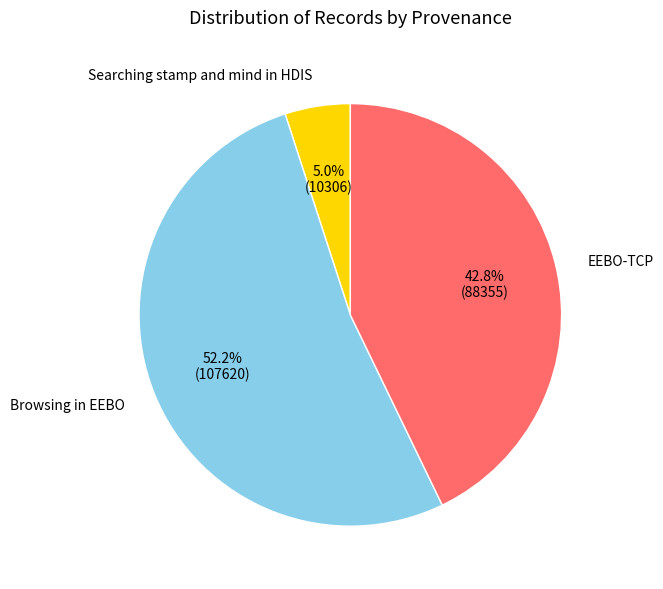

Which category has the smallest portion of the pie?

Searching stamp and mind in HDIS